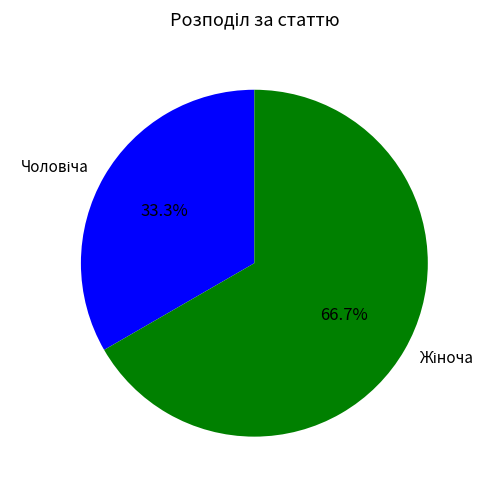

Is there a majority slice in this chart?

Yes